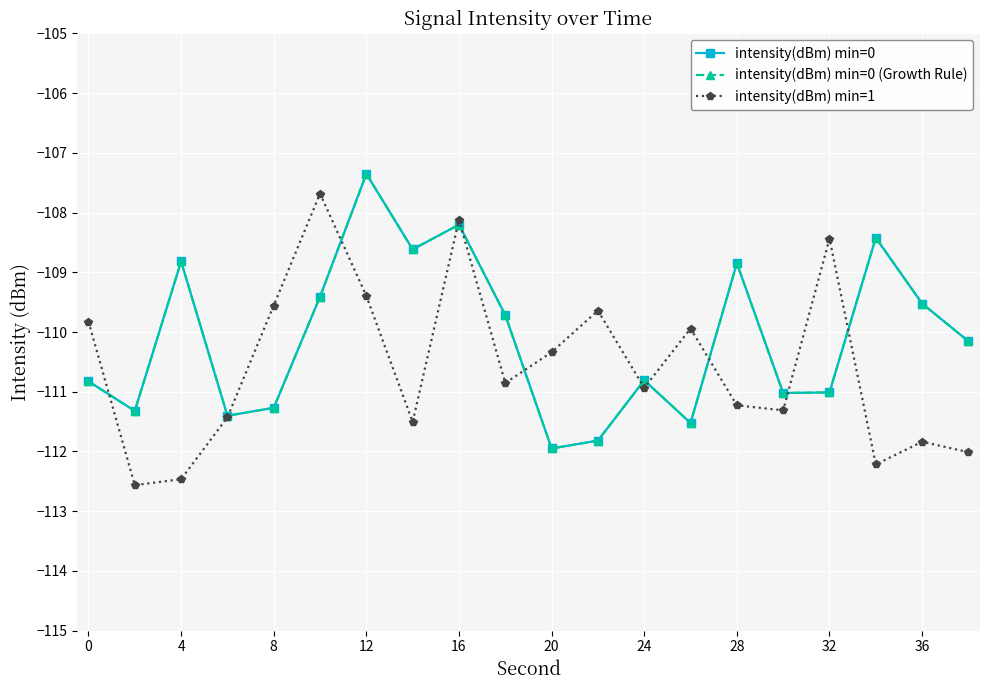

What is the sum of all intensity(dBm) min=0 values?

-2202.0